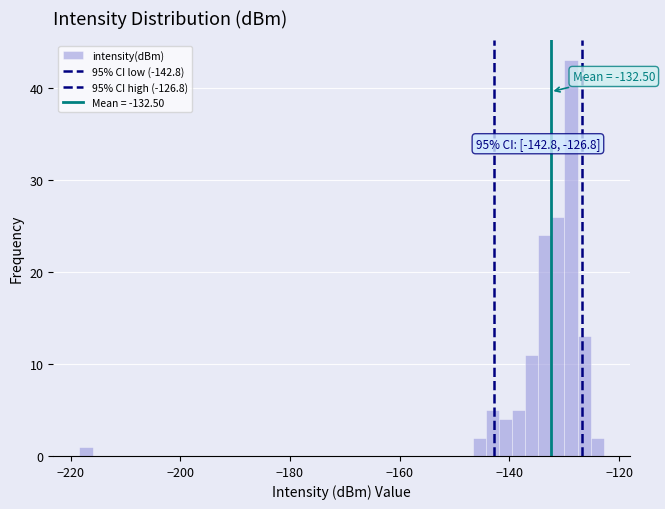

Read against the x-axis, roughly where is the centre of the tallest bar?

-128